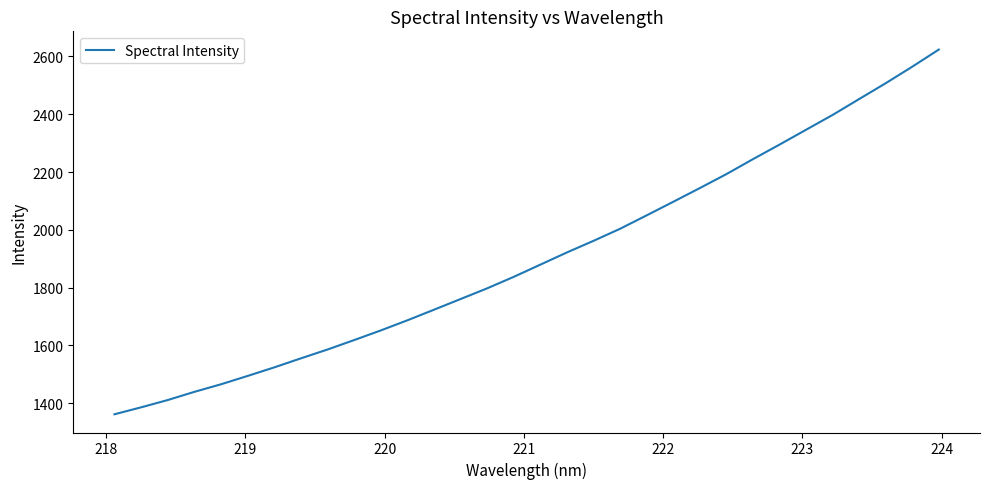

How many values are below 1879?

16